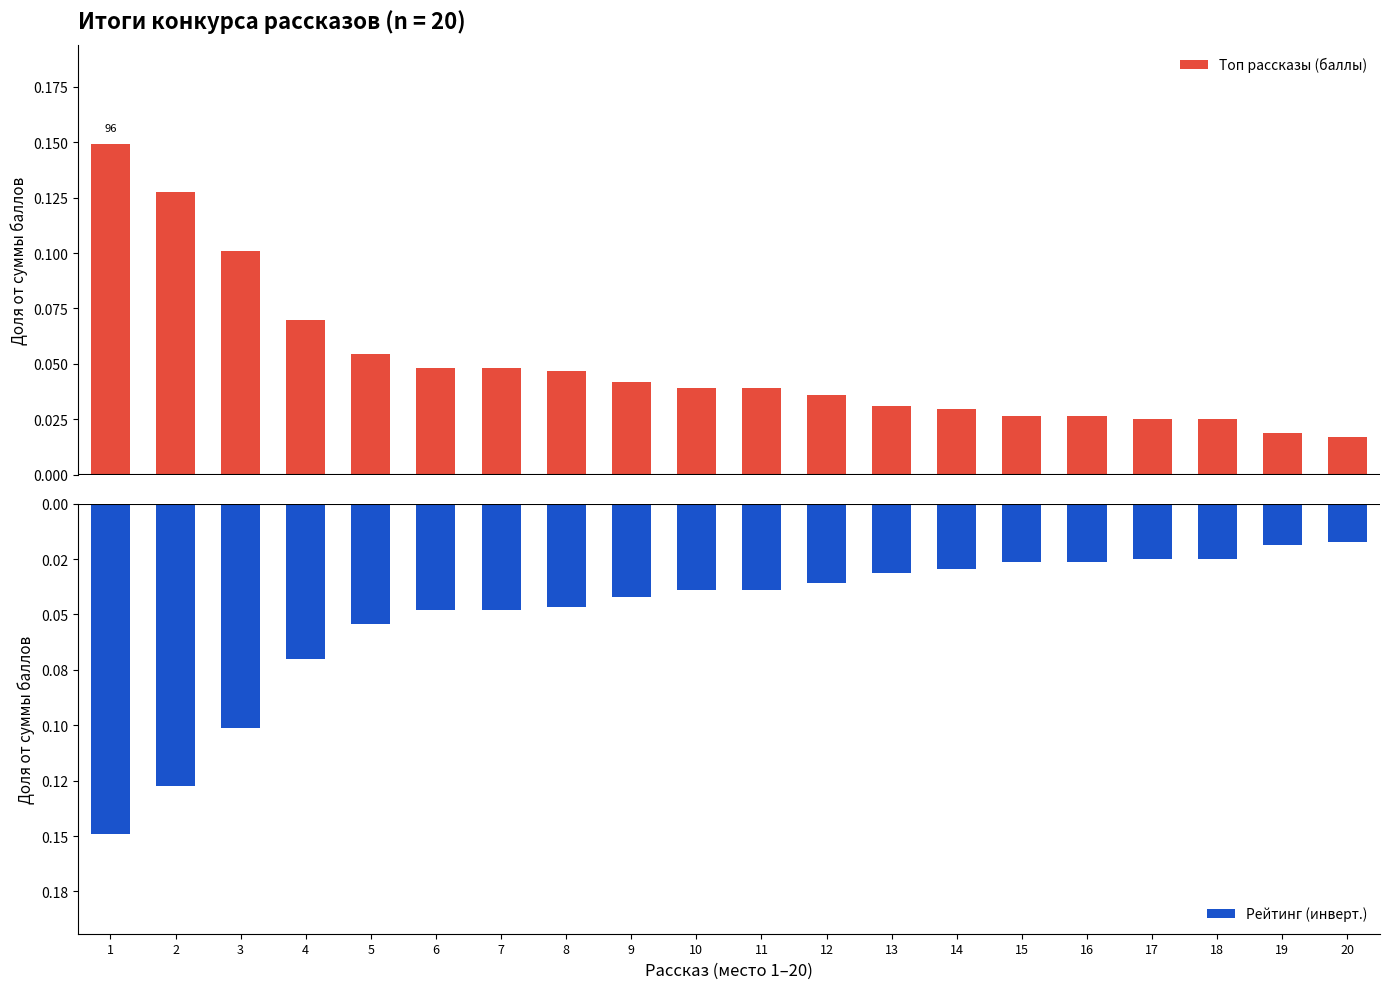

List the series in order of their peak value, lowest first.

Рейтинг (инверт.), Топ рассказы (баллы)